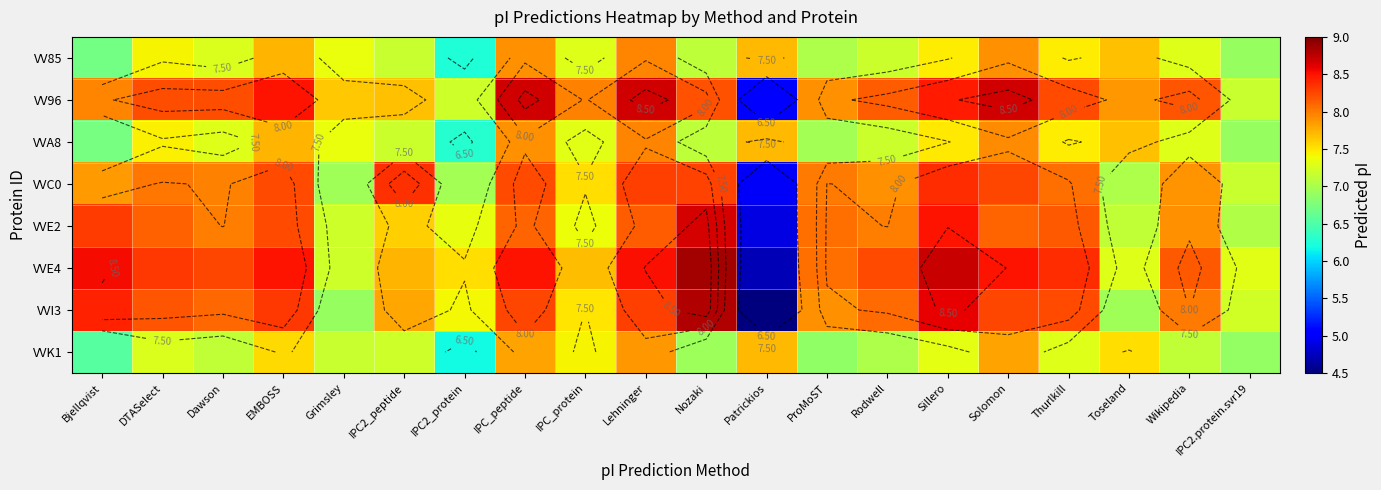

What is the sum of all VVC0 values?

154.4